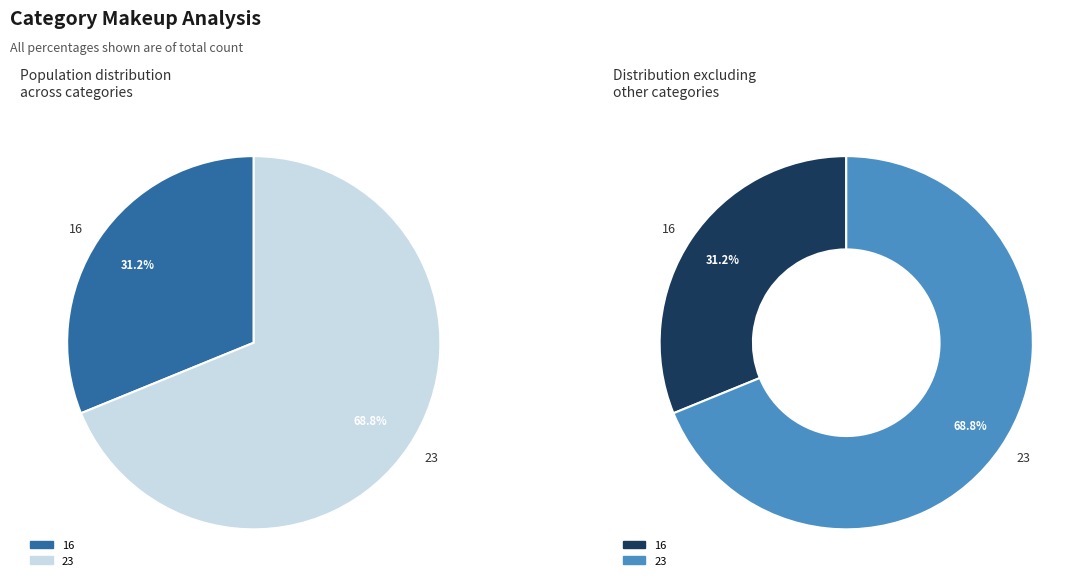

What is the ratio of the value at 23 to the value at 16?

2.2